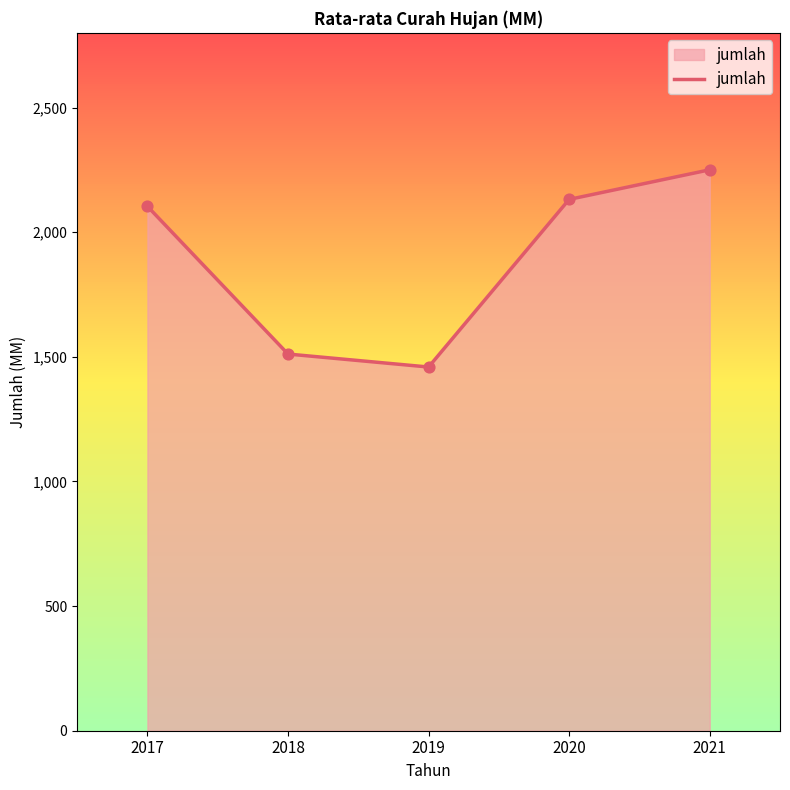

What is the change in value from 2017 to 2018?

-592.6